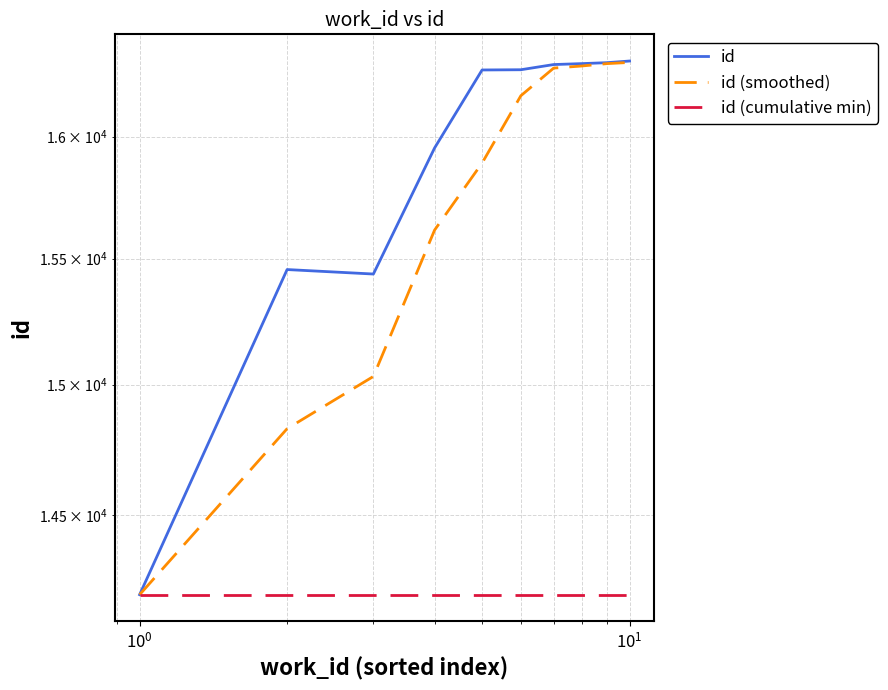

What are all the series names shown in the legend?

id, id (smoothed), id (cumulative min)